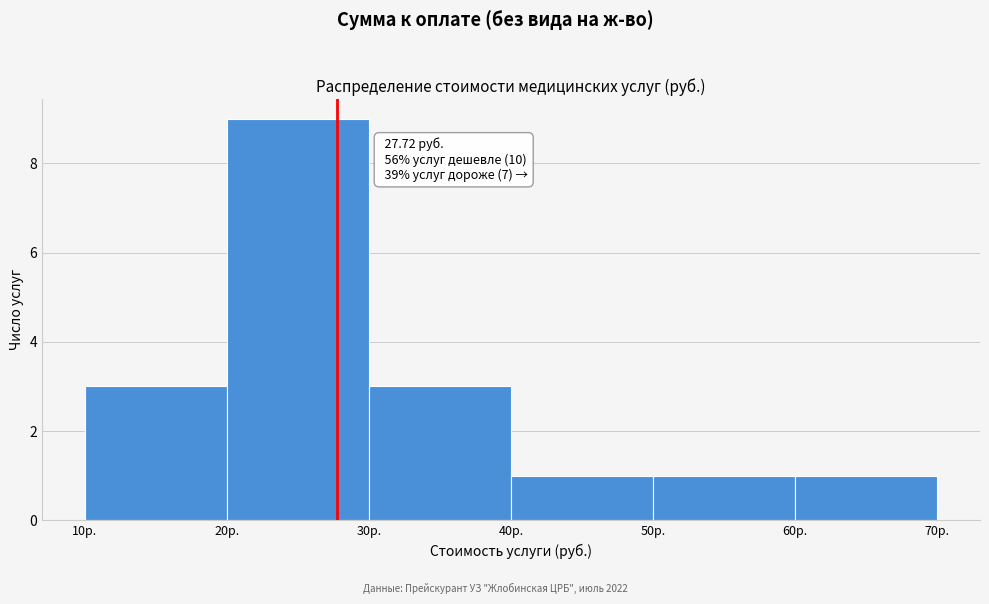

Which range on the x-axis has the tallest bar?

20 to 30